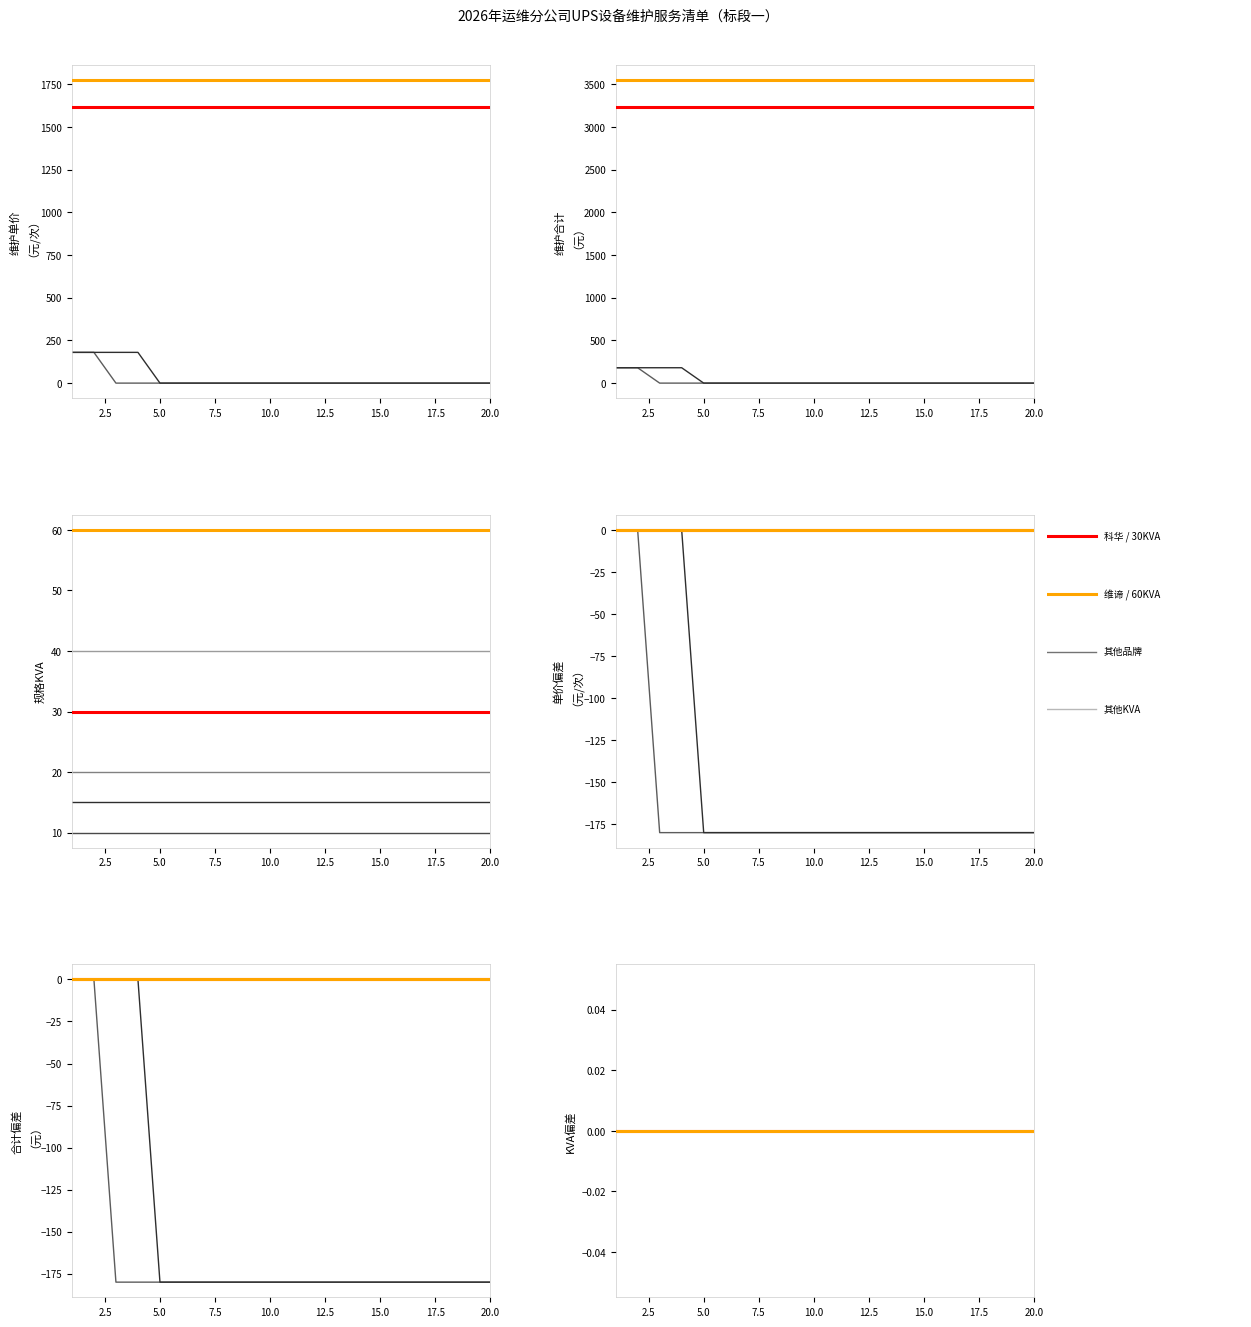

The 艾特网能 series shows 0 at 6. True or false?

True